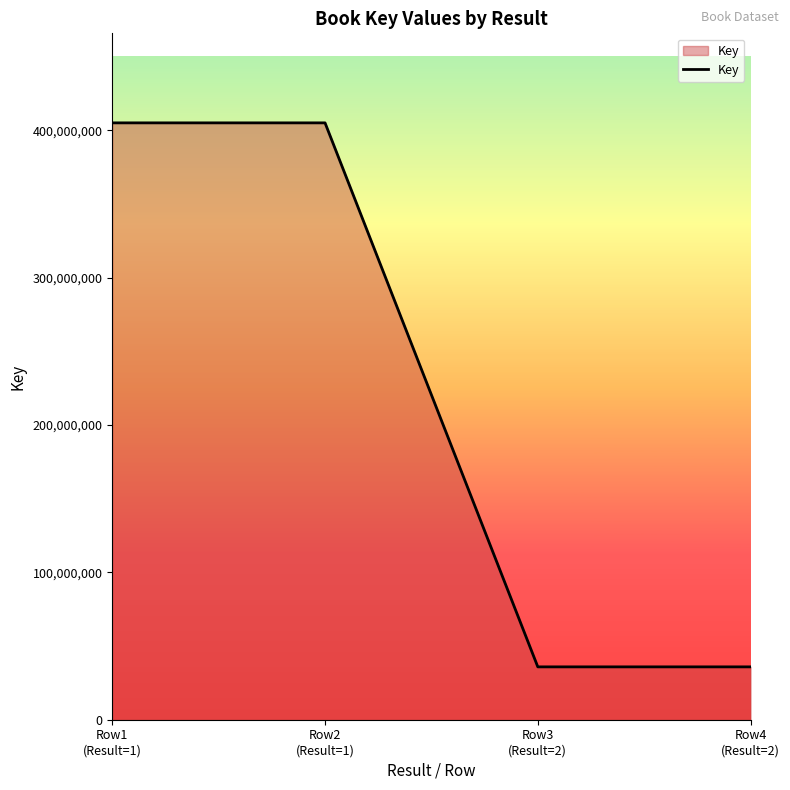

Does the chart display data point markers on the line(s)?

No